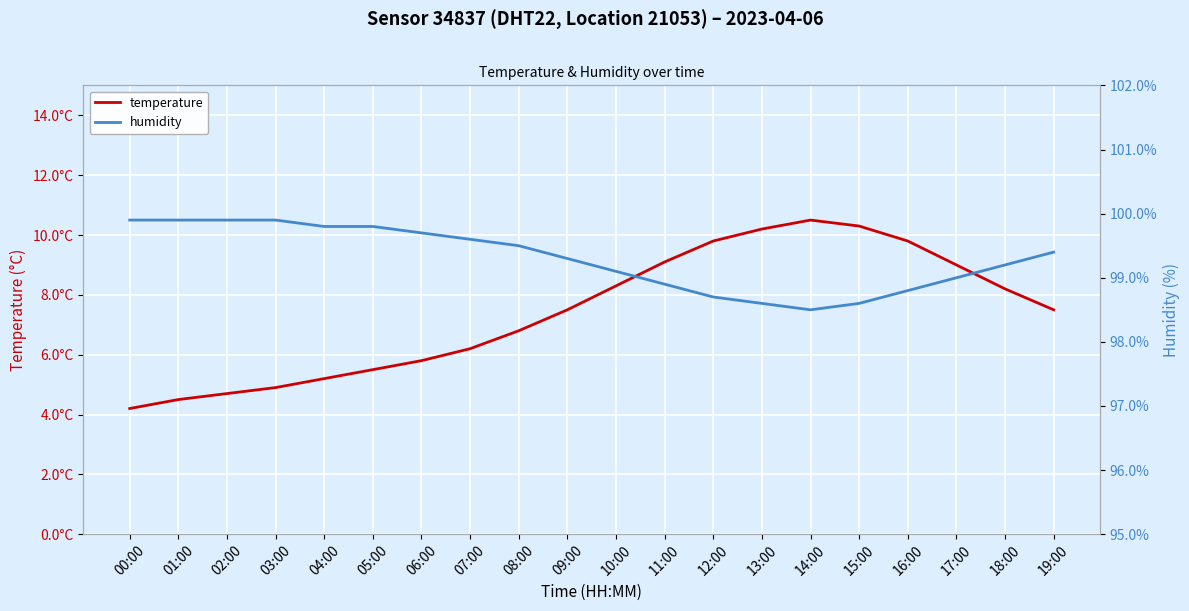

The value of humidity at 12:00 is 128.8. True or false?

False